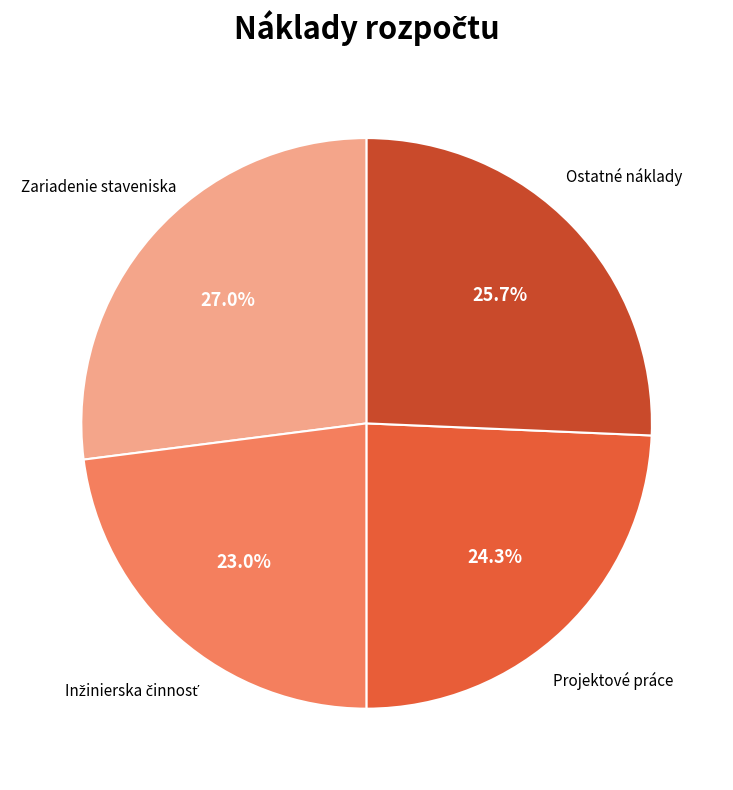

To the nearest percent, what portion does Projektové práce represent?

24%